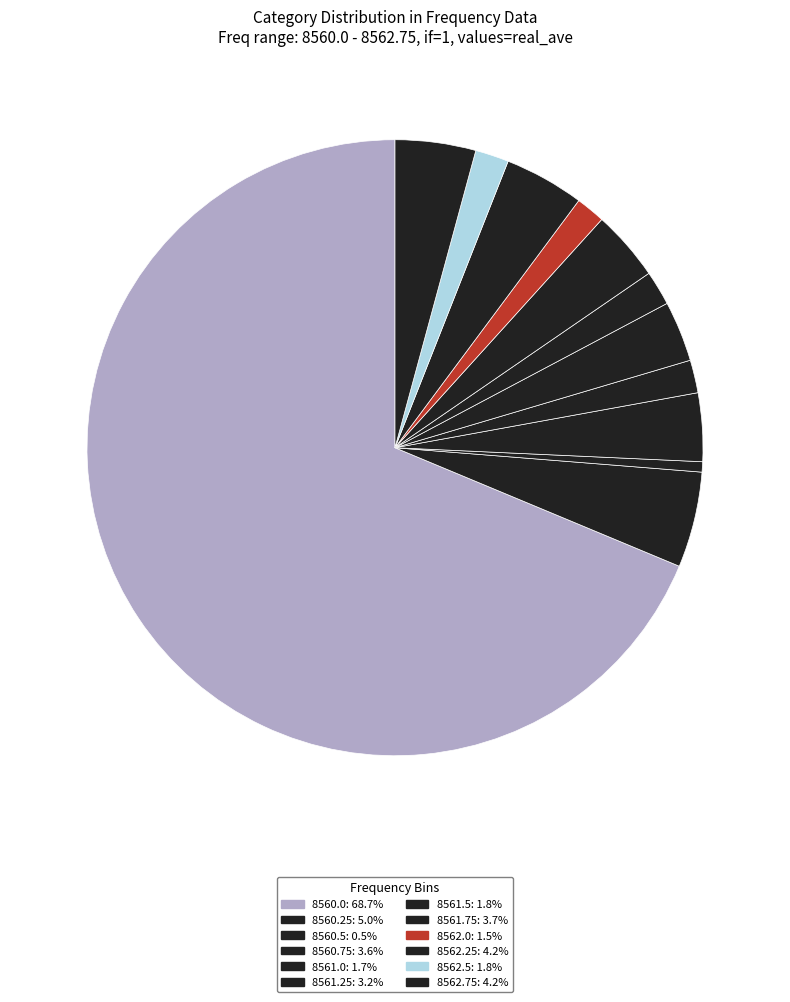

To the nearest percent, what portion does 8560.75 represent?

4%